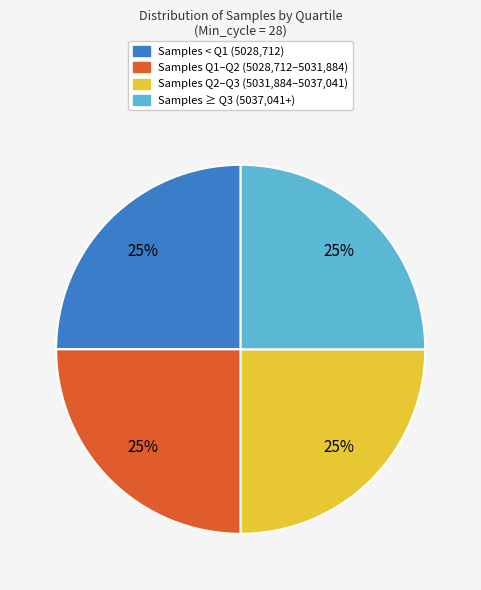

Is there a majority slice in this chart?

No